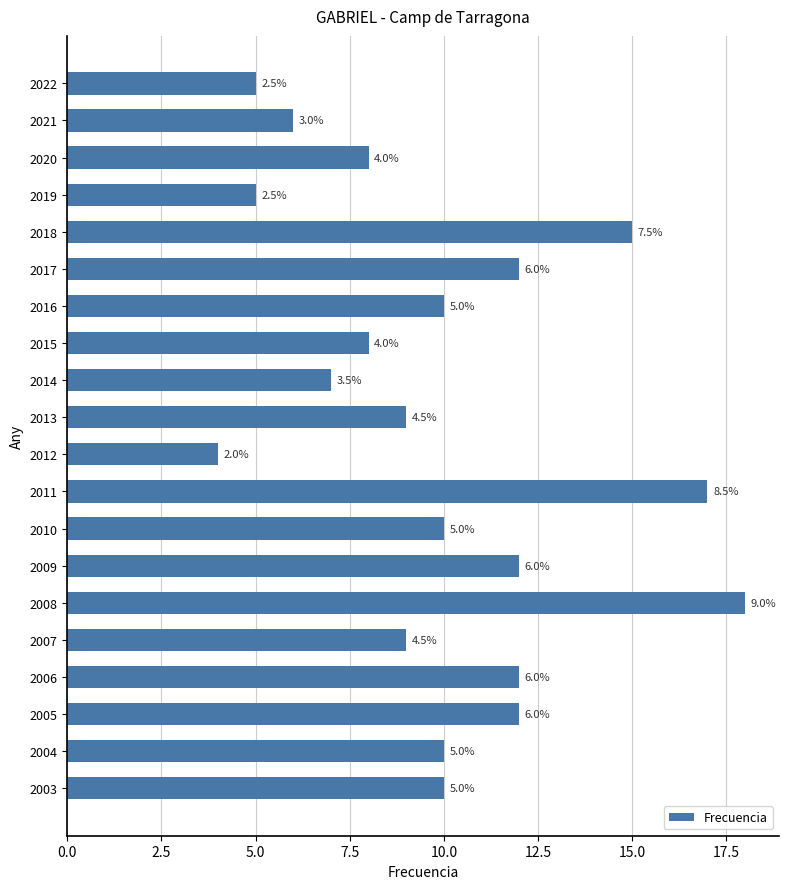

What is the sum of all values?

199